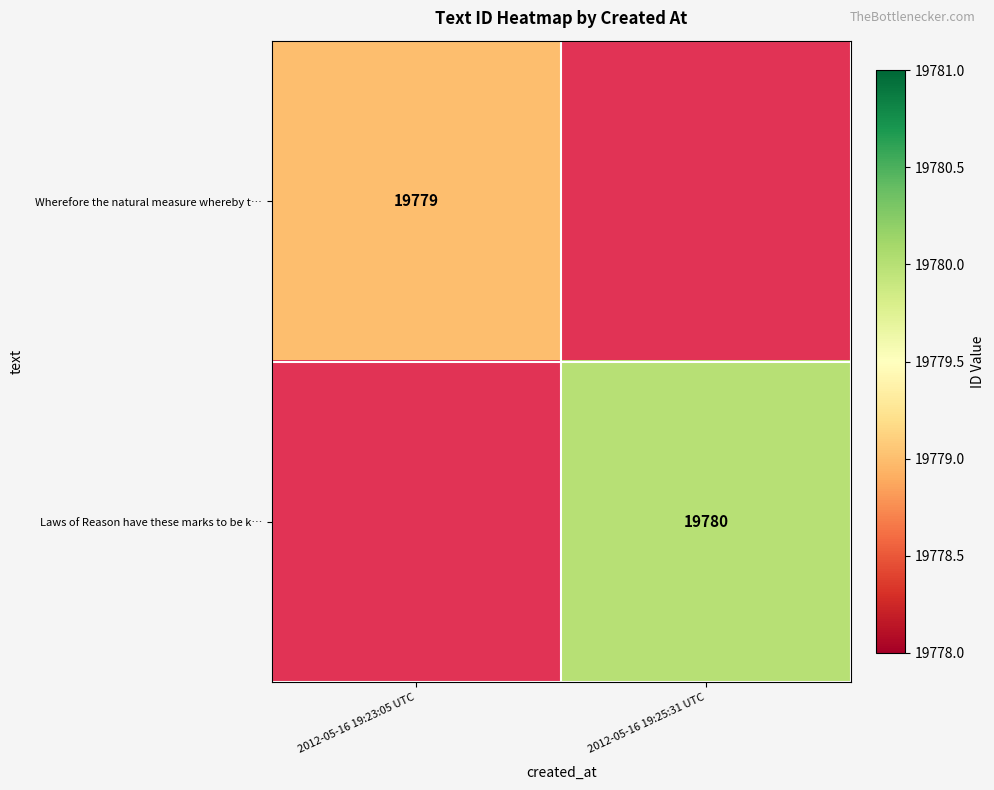

The value of Wherefore the natural measure whereby t… at 2012-05-16 19:23:05 UTC is 27476. True or false?

False